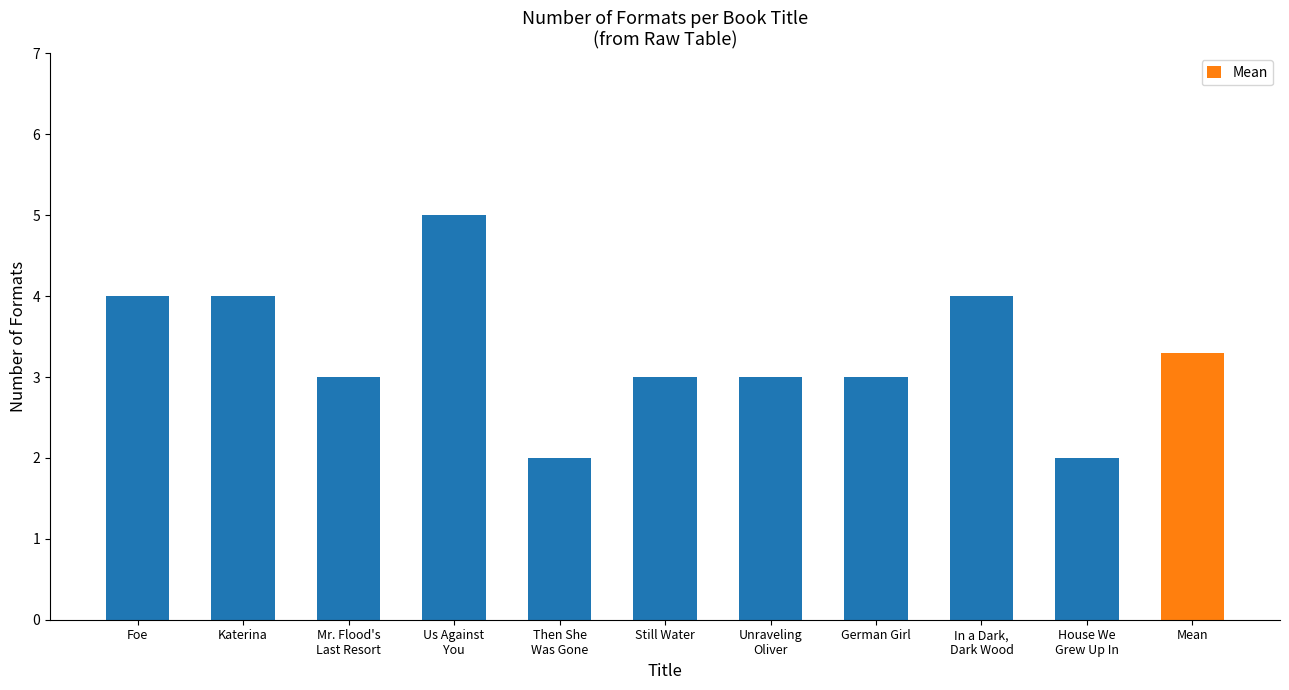

What is the average value?

3